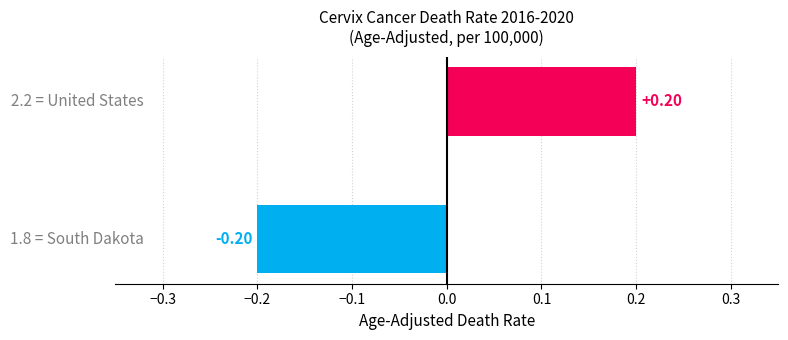

What is the difference between the maximum and minimum values?

0.4